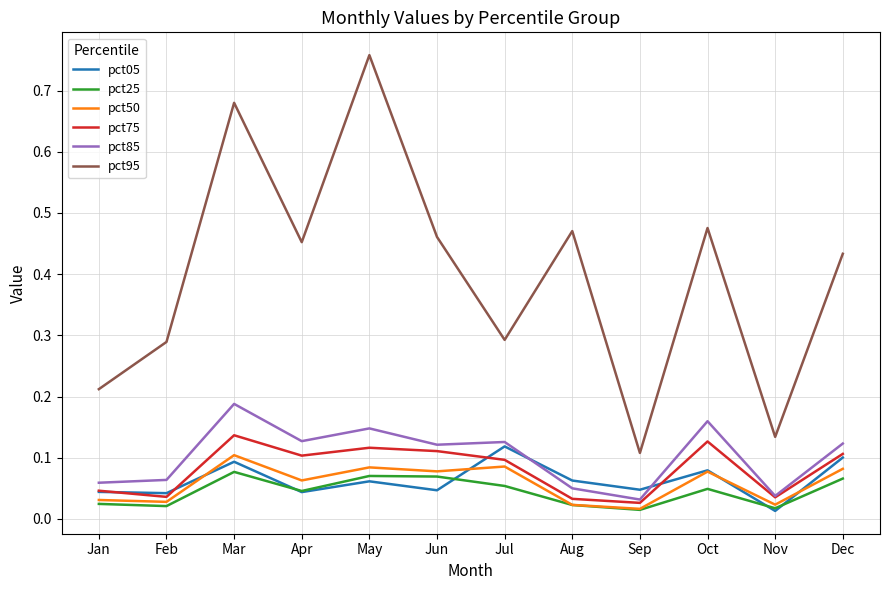

The value of pct25 at Jul is 0.0. True or false?

False